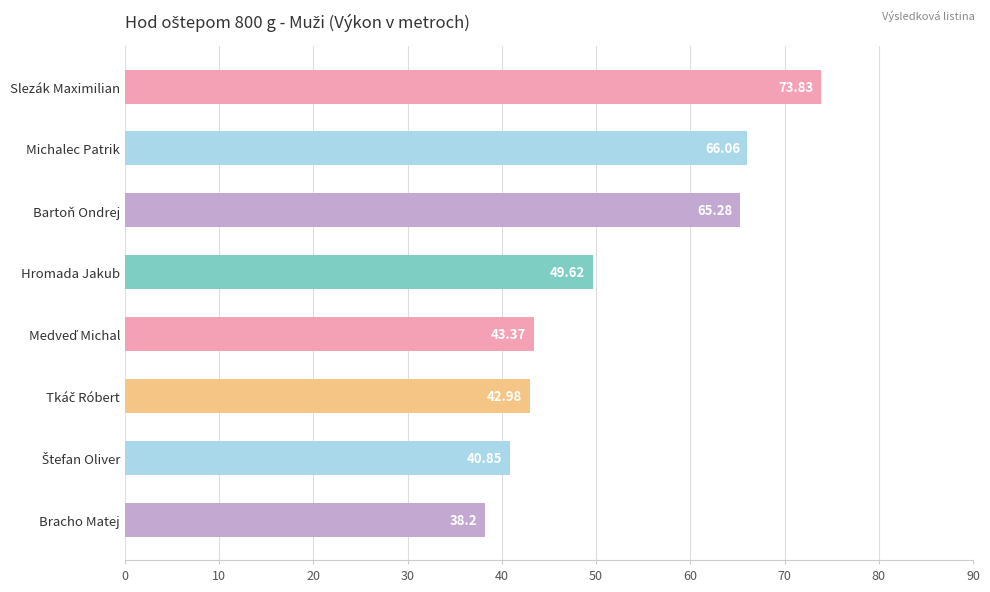

Which label corresponds to the smallest value in the chart?

Bracho Matej